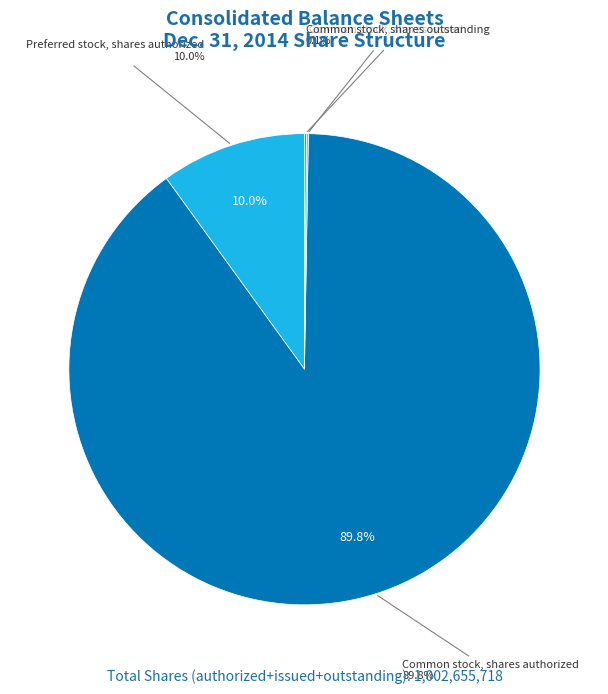

Which slice represents more than half of the pie?

Common stock, shares authorized